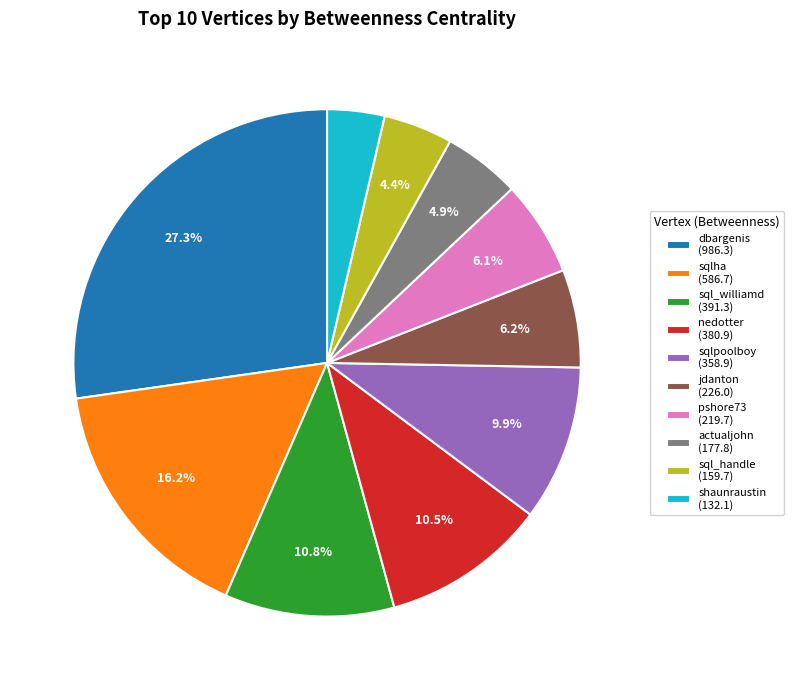

The sql_handle slice represents 19% of the pie. True or false?

False